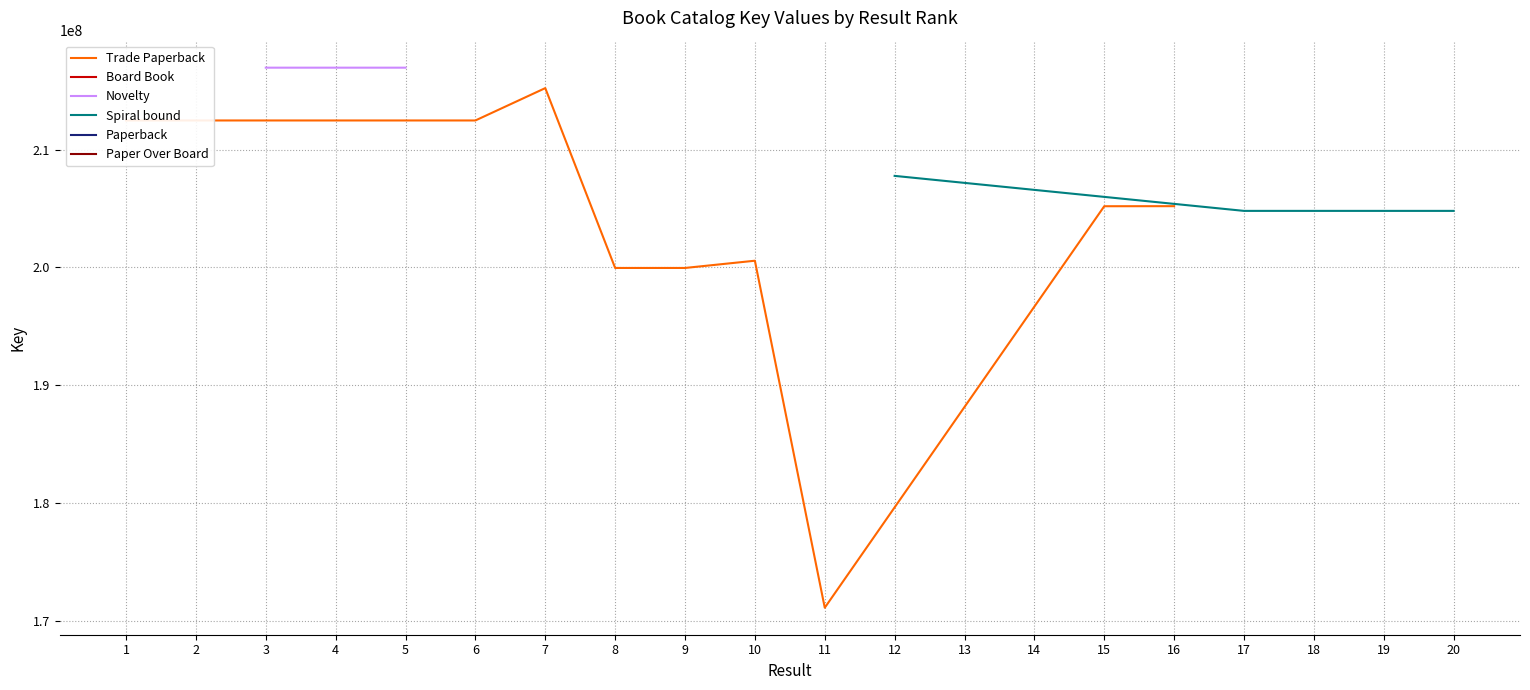

The chart shows a value of 204797761 at 17. True or false?

True